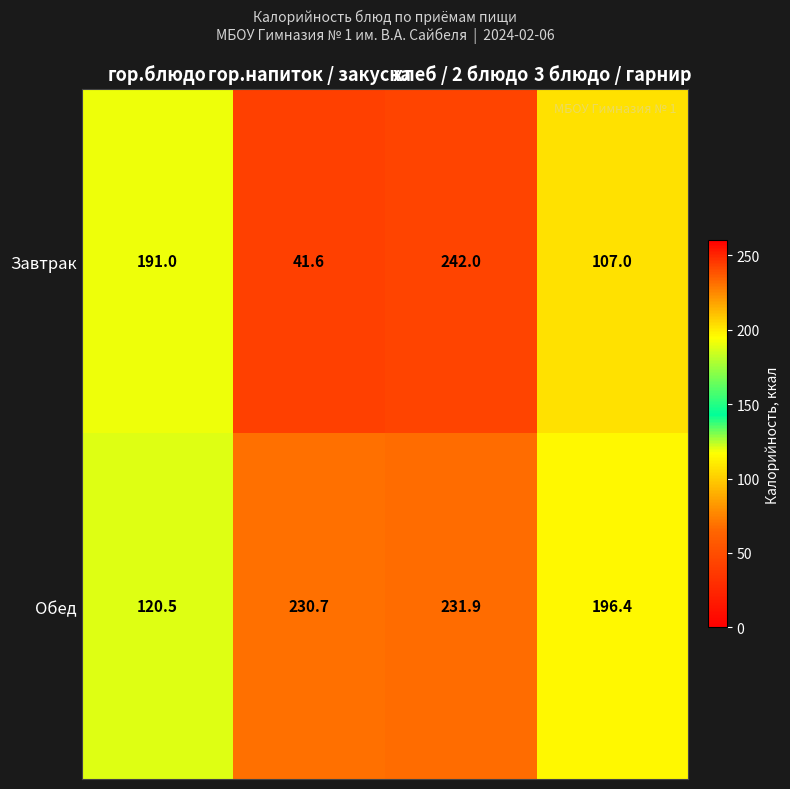

Is it true that Завтрак equals 150.2 at 3 блюдо / гарнир?

False